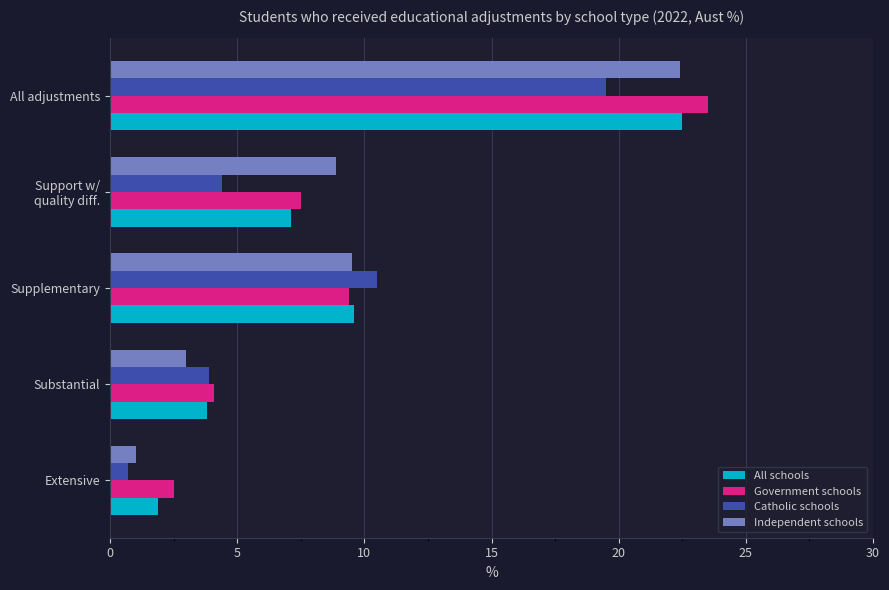

List the labels in order of Catholic schools value, smallest first.

Extensive, Substantial, Support w/
quality diff., Supplementary, All adjustments